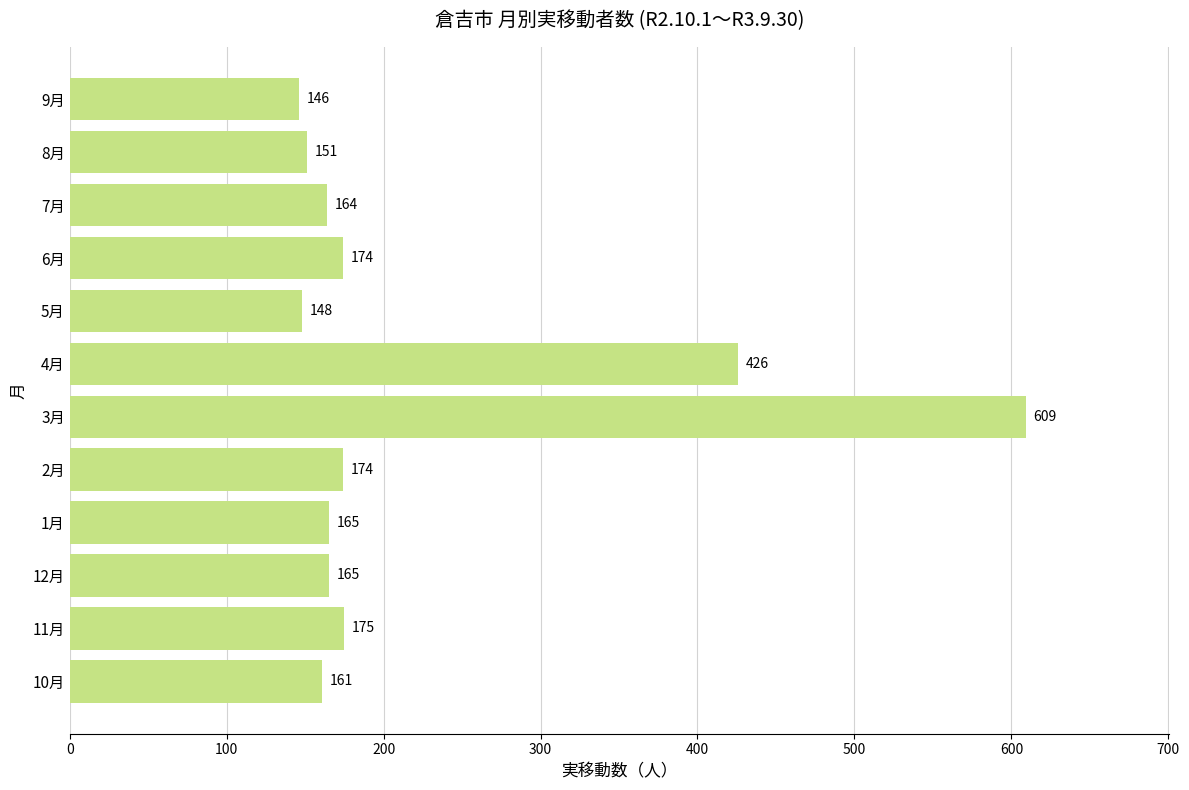

Reading top to bottom, what are all the values shown in this chart?

146	151	164	174	148	426	609	174	165	165	175	161